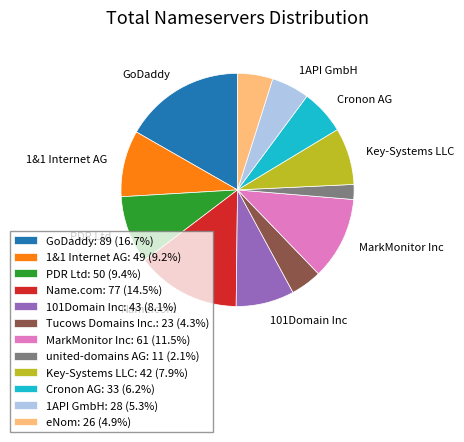

Is it true that GoDaddy is 17% of the pie?

True